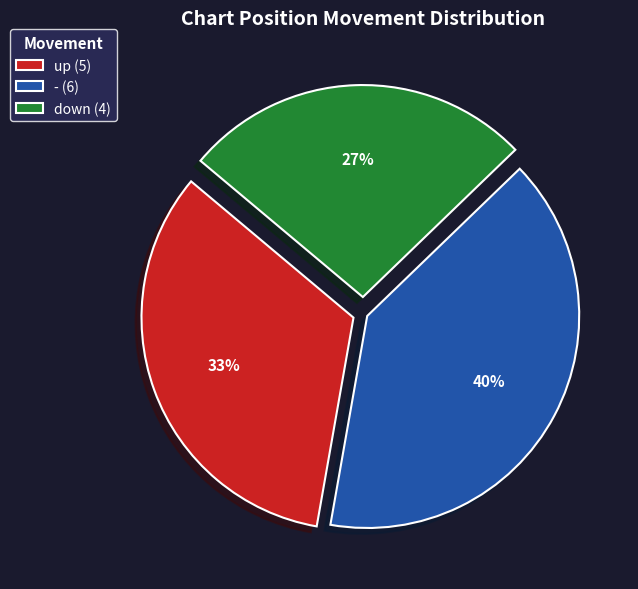

Is there any slice that represents more than half of the pie?

No